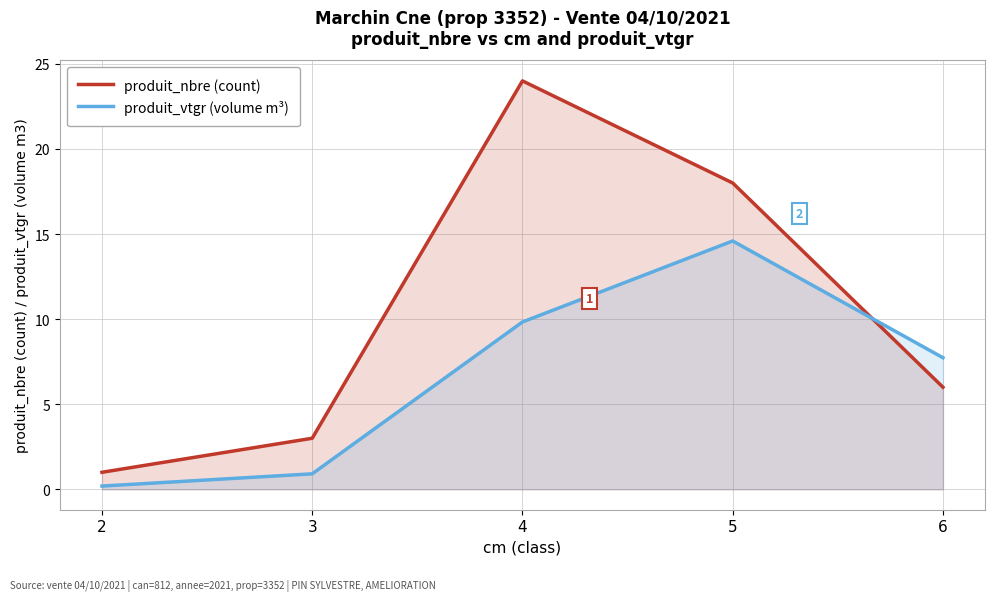

What is the difference between the produit_vtgr (volume m³) values at 4 and 5?

4.8